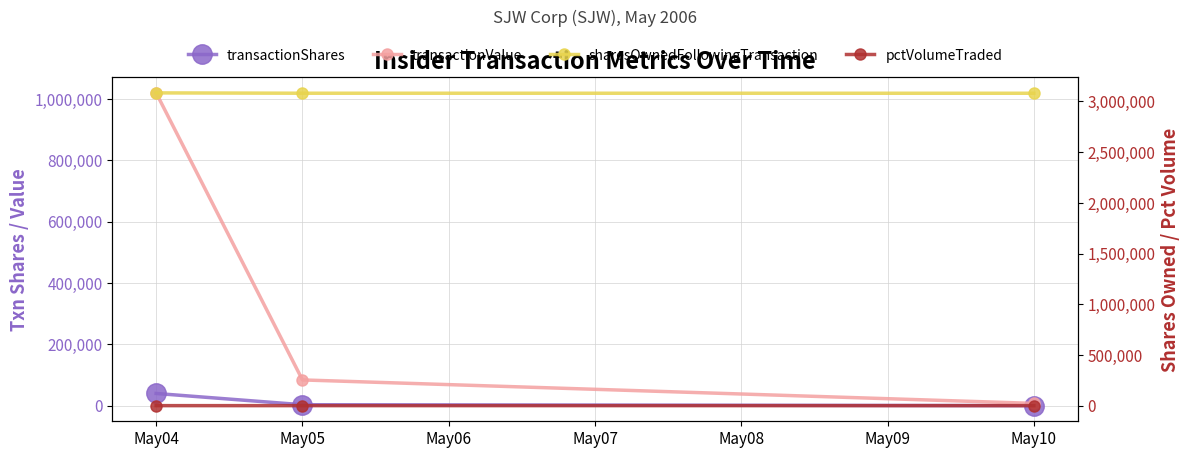

List the series in order of their peak value, highest first.

Shares Owned Following, Txn Value, Txn Shares, Pct Volume Traded